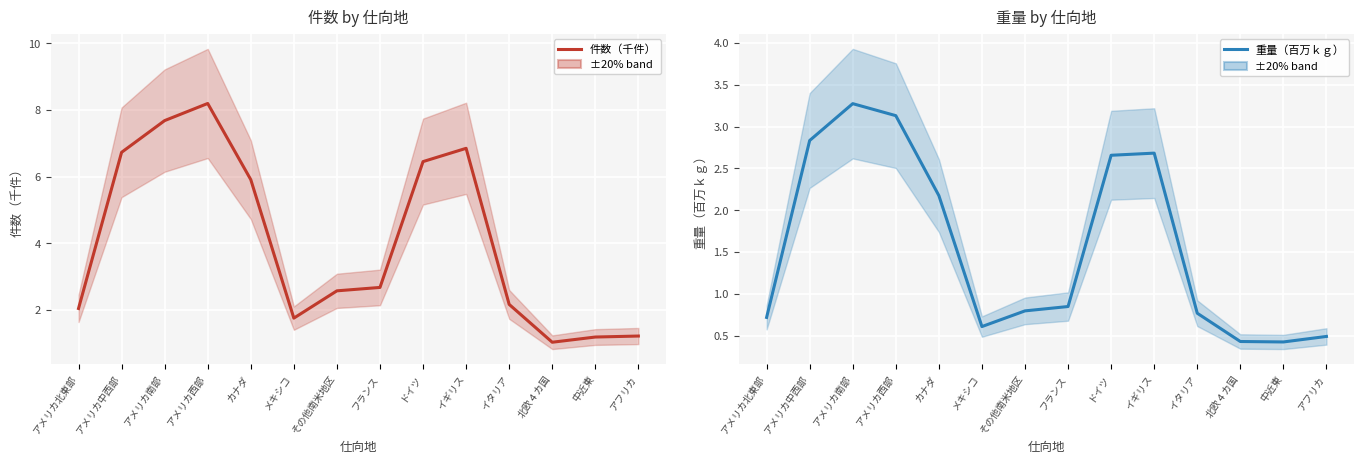

What is the sum of the 重量（百万ｋｇ） values at ドイツ and 北欧４カ国?

3.1